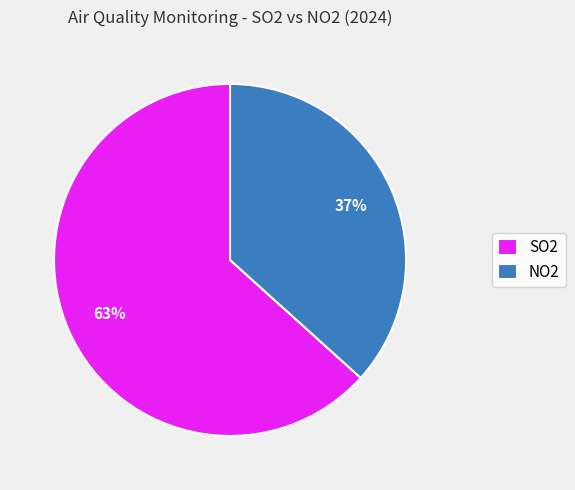

Rank the categories by value from highest to lowest.

SO2, NO2